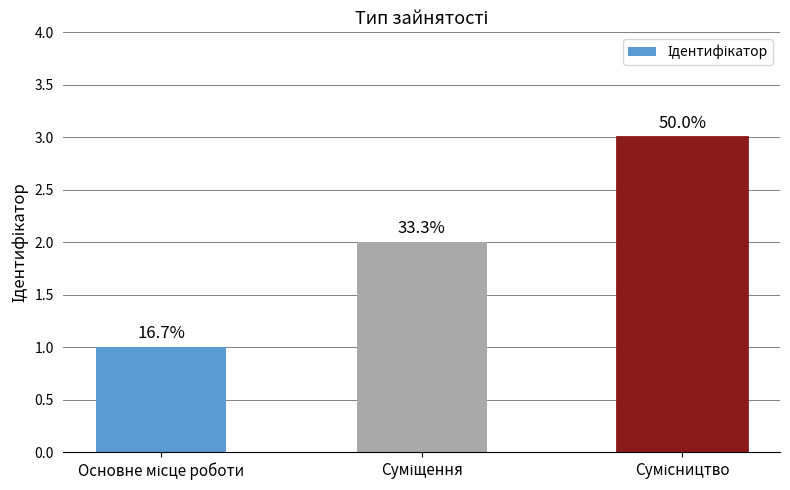

What is the label of the 3rd bar from the right?

Основне місце роботи